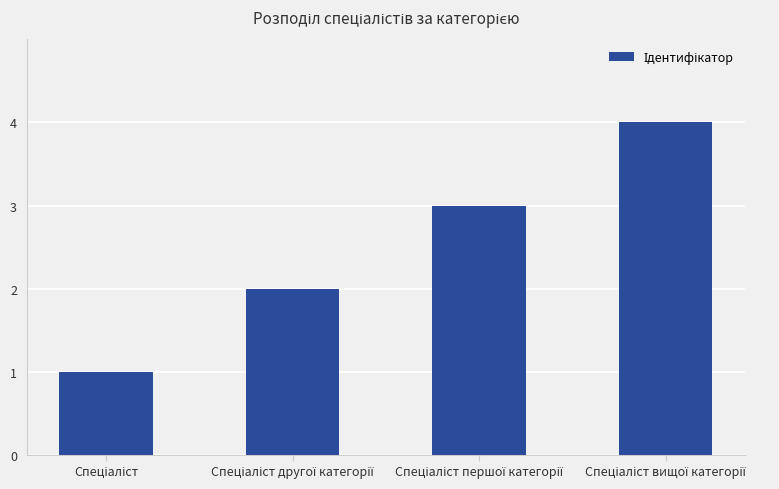

What is the difference between the maximum and minimum values?

3